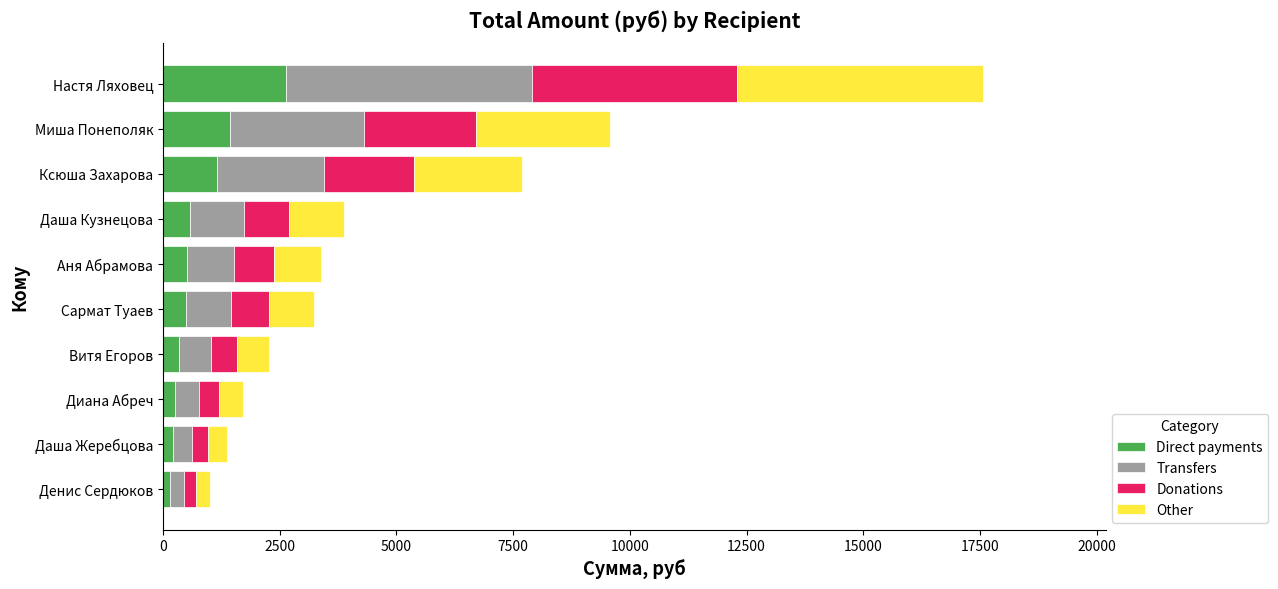

What is the average value of the Direct payments series?

774.5